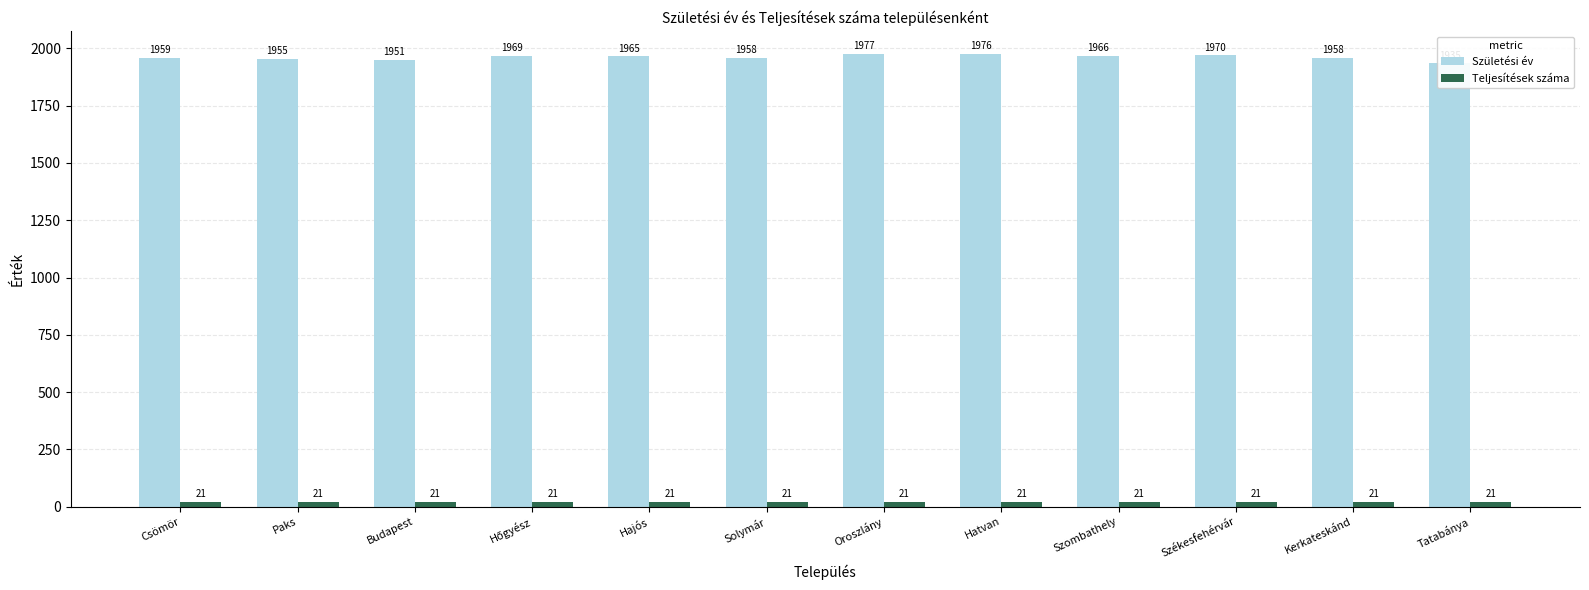

Rank the series by their average value, from highest to lowest.

Születési év, Teljesítések száma